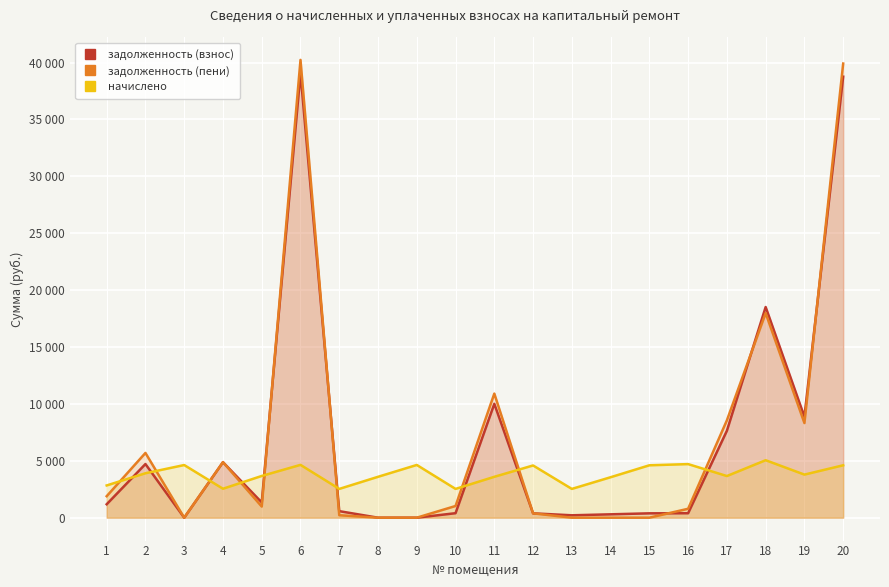

Reading right to left, what are all the values shown in this chart?

задолженность (взнос): 20=38759.5	19=8871.7	18=18516.4	17=7640.5	16=392.5	15=383.8	14=296.4	13=210.8	12=382.5	11=10008.2	10=396.1	9=0.0	8=0.0	7=575.6	6=39072.5	5=1342.3	4=4877.7	3=0.0	2=4715.0	1=1181.1
задолженность (пени): 20=39910.8	19=8318.4	18=17979.4	17=8555.6	16=784.9	15=0.3	14=0.0	13=0.0	12=382.5	11=10906.6	10=1028.5	9=0.0	8=0.0	7=216.5	6=40233.1	5=979.3	4=4883.8	3=0.0	2=5691.5	1=1889.8
начислено: 20=4605.4	19=3787.0	18=5051.8	17=3660.5	16=4709.5	15=4605.4	14=3556.3	13=2529.6	12=4590.5	11=3593.5	10=2529.6	9=4635.1	8=3593.5	7=2529.6	6=4642.6	5=3667.9	4=2544.5	3=4627.7	2=3906.0	1=2834.6